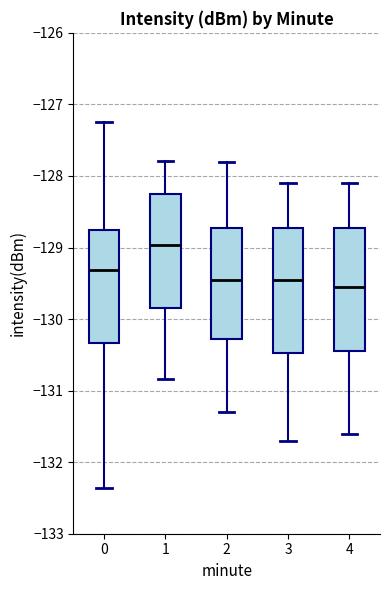

Which box's median line is the lowest?

4